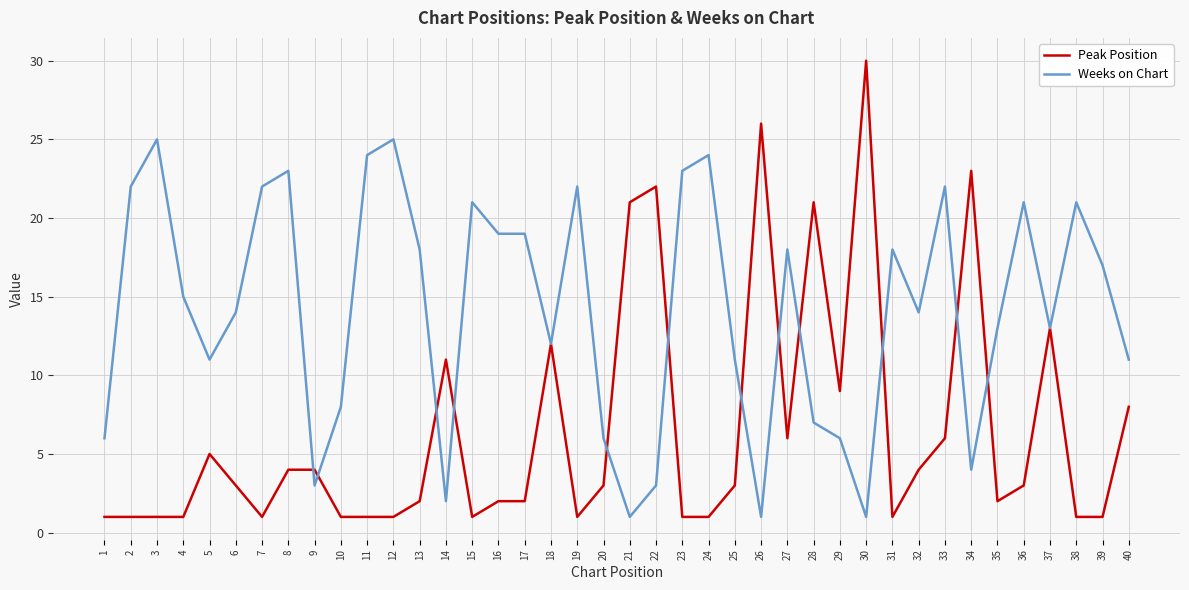

How many series are shown in this chart?

2